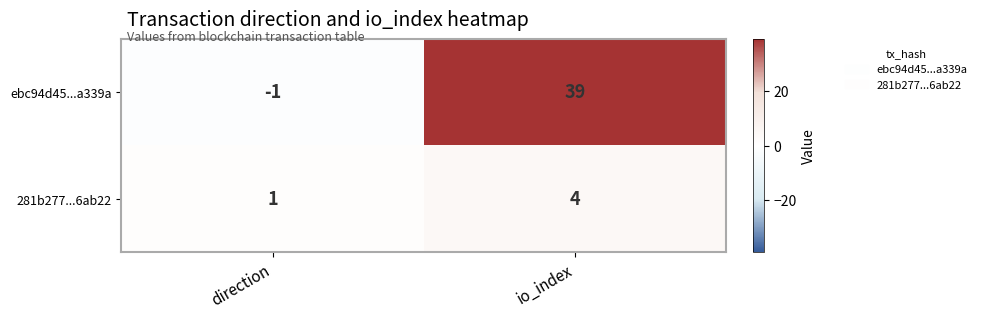

Reading left to right, what are all the values shown in this chart?

ebc94d45...a339a: -1	39
281b277...6ab22: 1	4